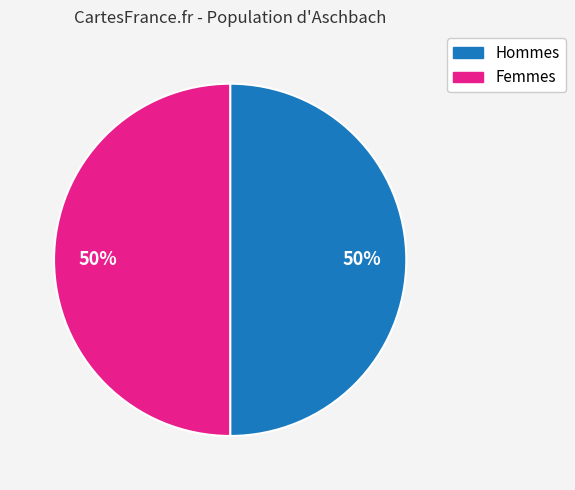

To the nearest percent, what is the average slice percentage?

50%